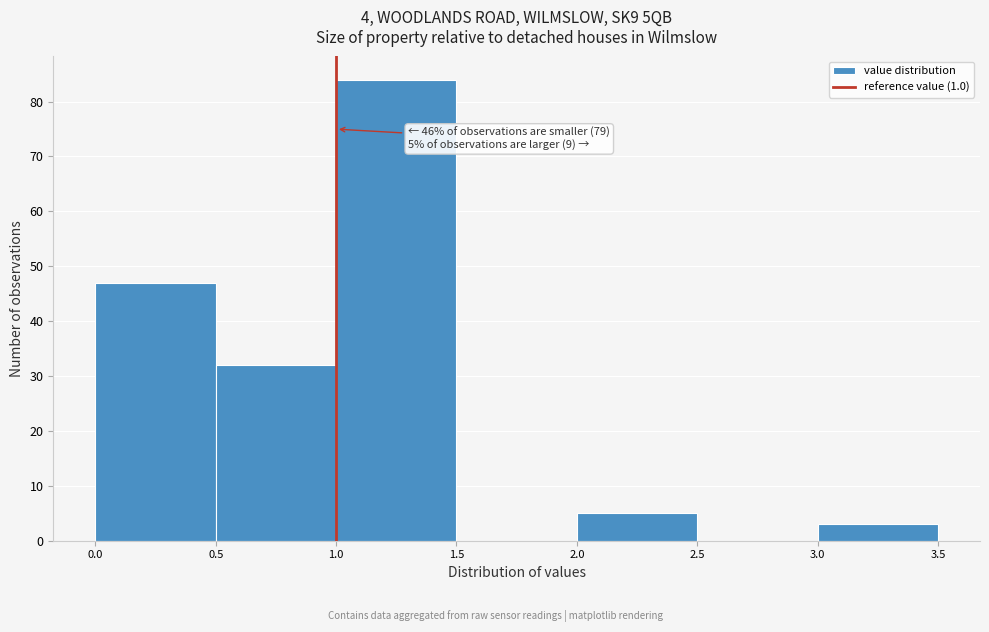

Over which range of the x-axis is the bar tallest?

1.0 to 1.5